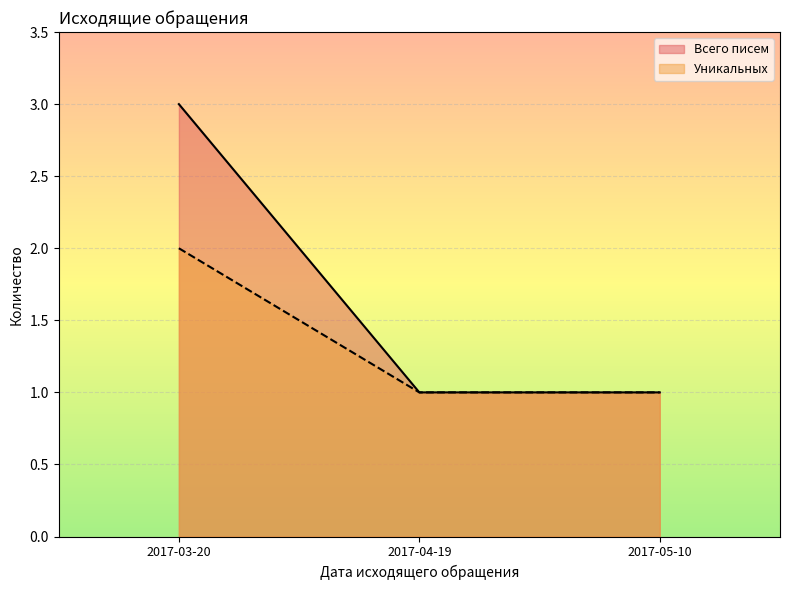

List the series in order of their overall mean, lowest first.

Уникальных, Всего писем